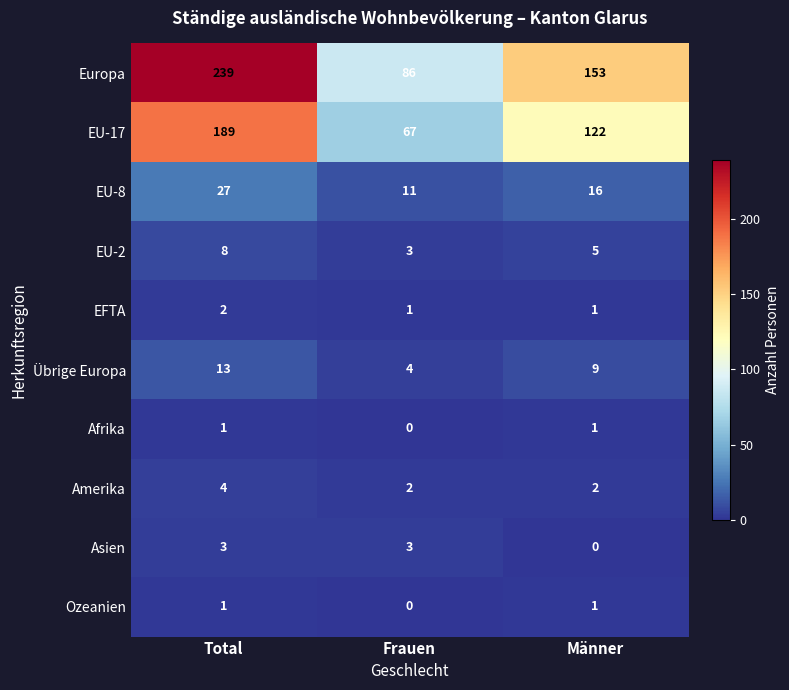

What is the greatest value displayed?

239